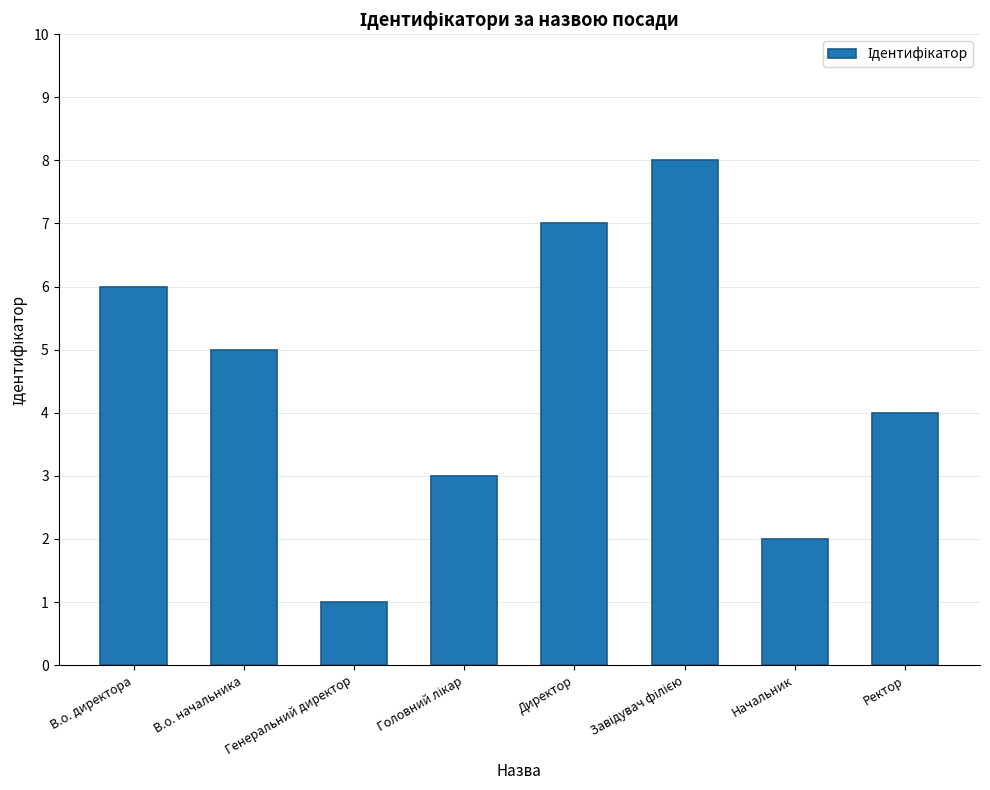

What is the greatest value displayed?

8